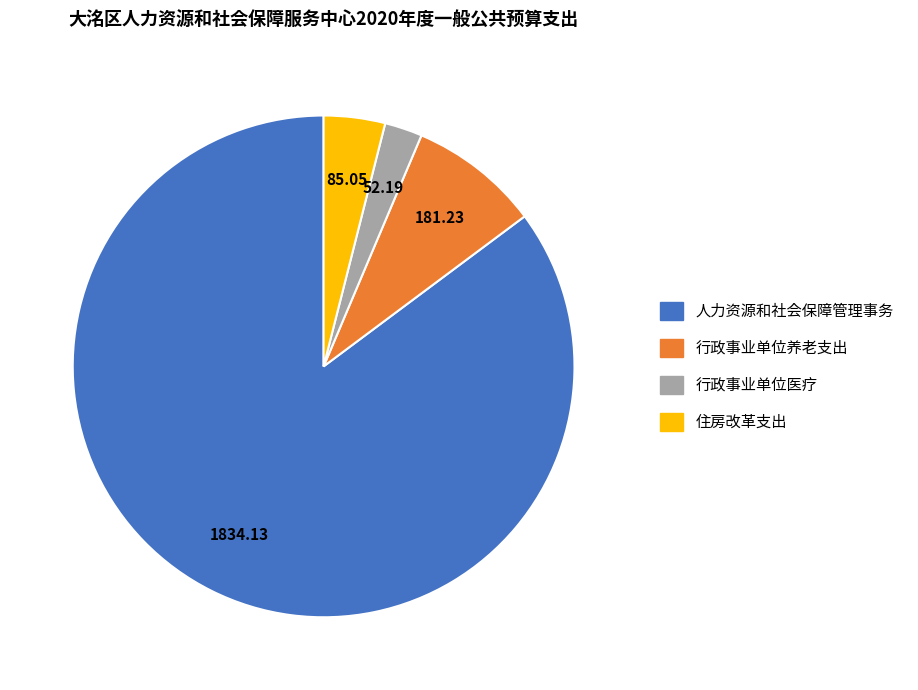

Which category has the biggest portion of the pie?

人力资源和社会保障管理事务